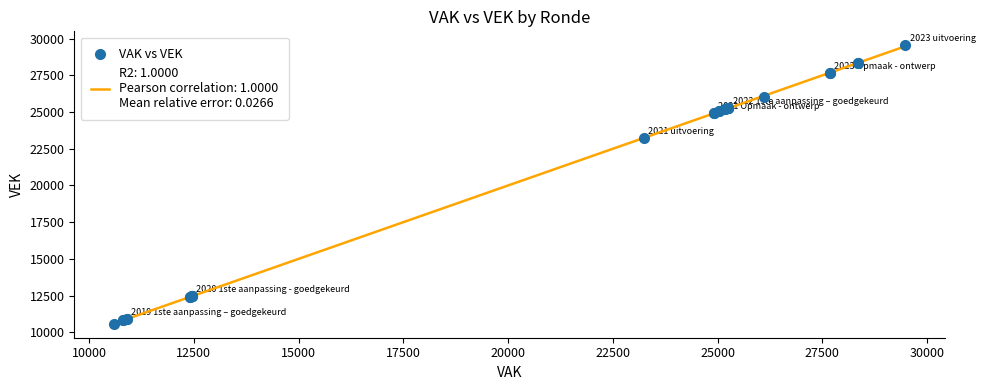

What Y value in the scatter plot is closest to 20063?

23250